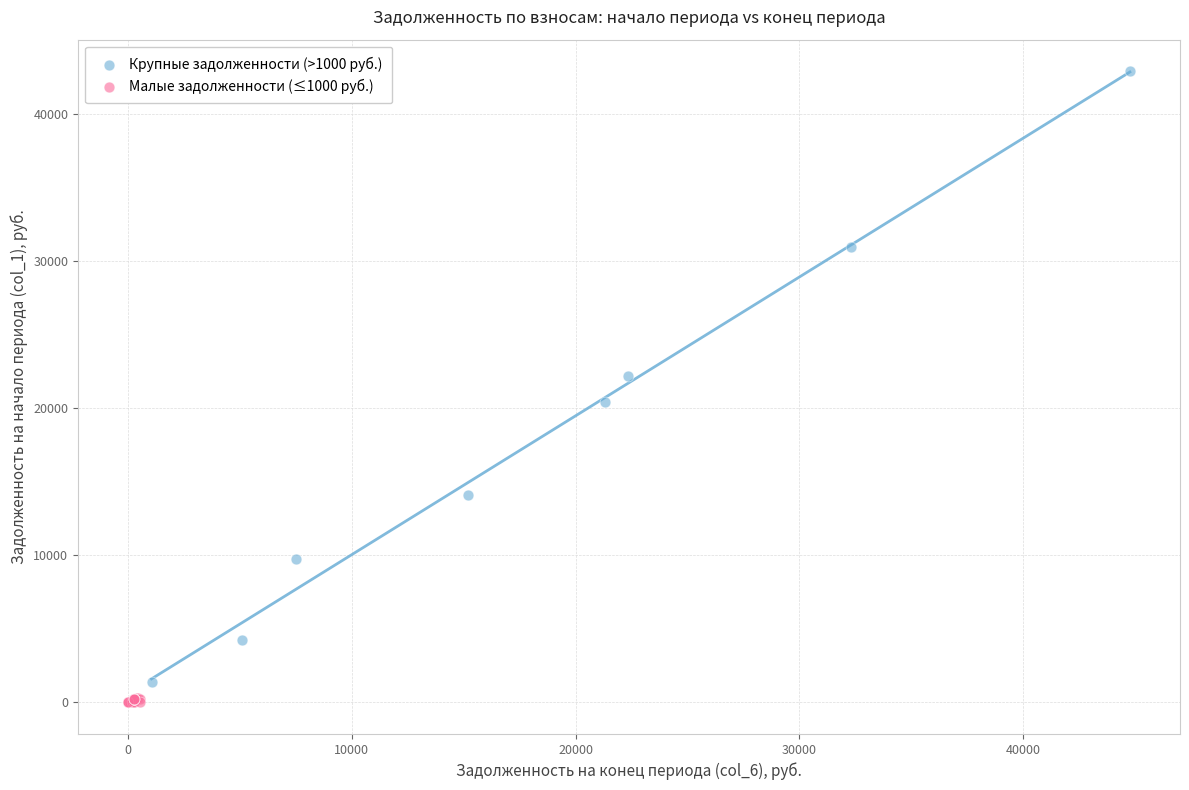

Which series has the widest spread of Y values?

Крупные задолженности (>1000 руб.)